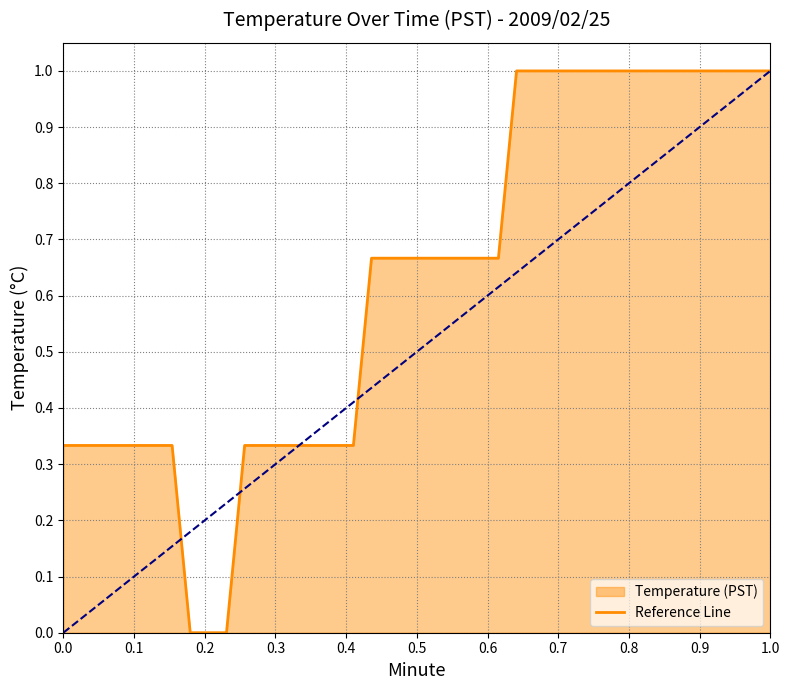

How many data points are above 0?

37